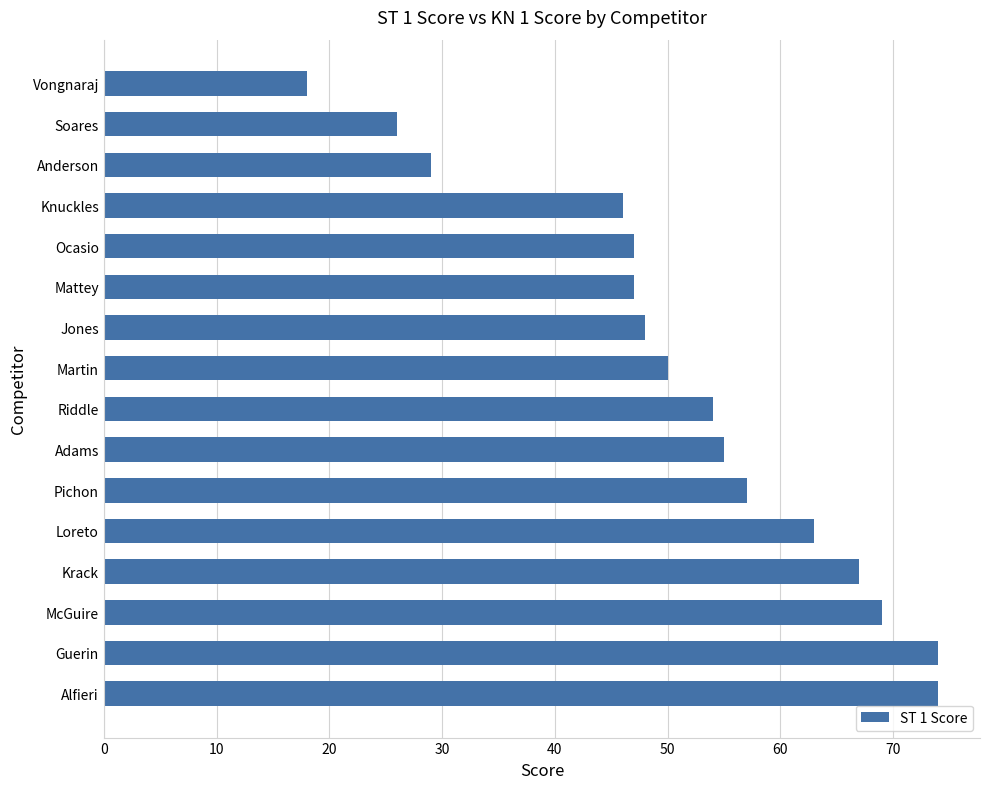

At which label is the value closest to 46?

Knuckles